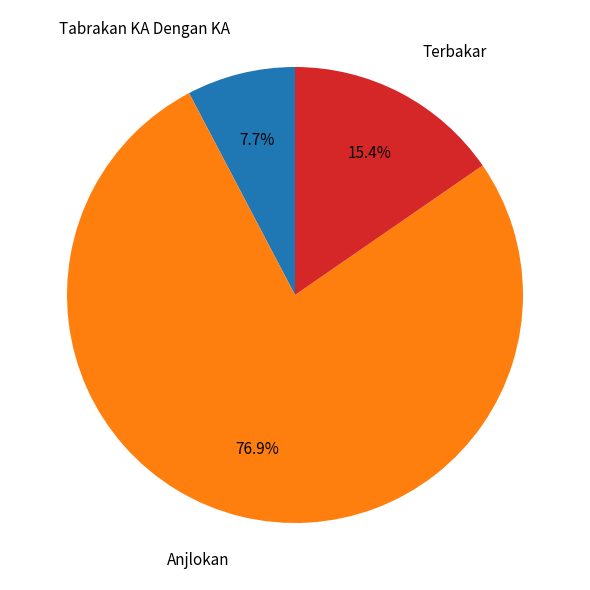

How many slices are in this pie chart?

3